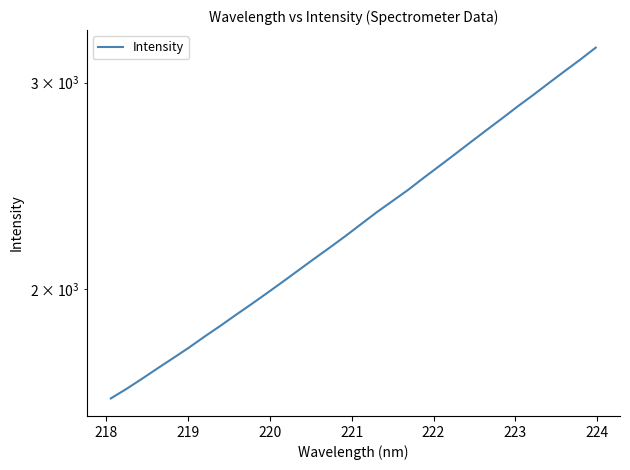

What is the difference between the maximum and minimum values?

1600.2